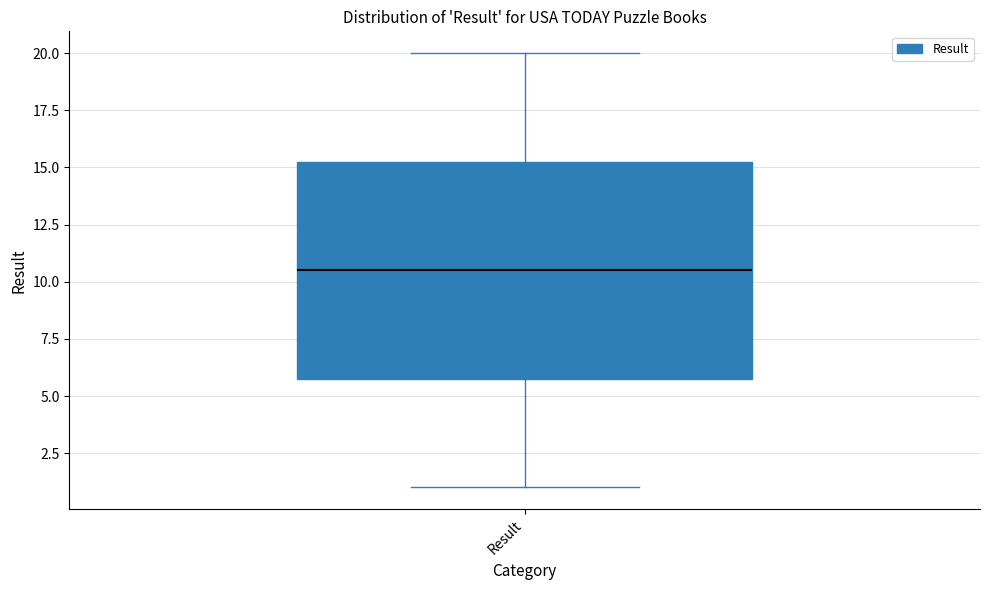

Read this box plot against the y-axis: the position of the median line, the range covered by the box, and the ends of both whiskers. The values are not printed on the chart, so give them approximately, as read against the axis.

median 10.5, box 6.0 to 15.5, whiskers 1.0 to 20.0